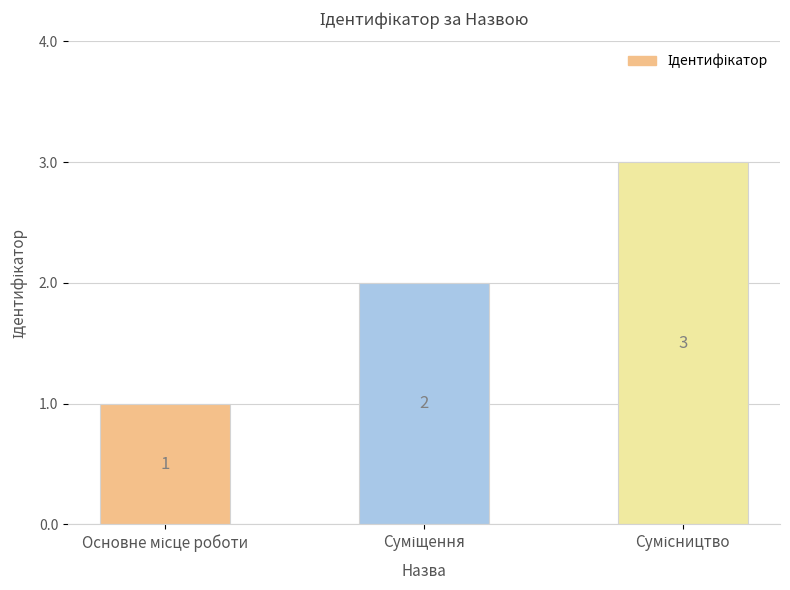

What is the maximum value shown in the chart?

3